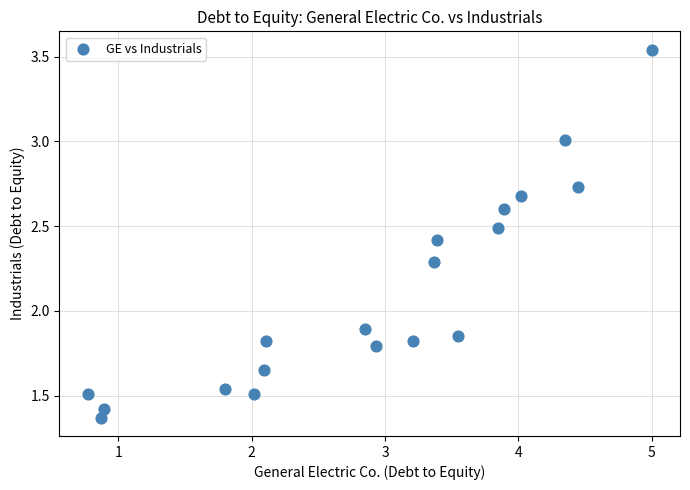

What is the range of Y values (max minus min)?

2.2